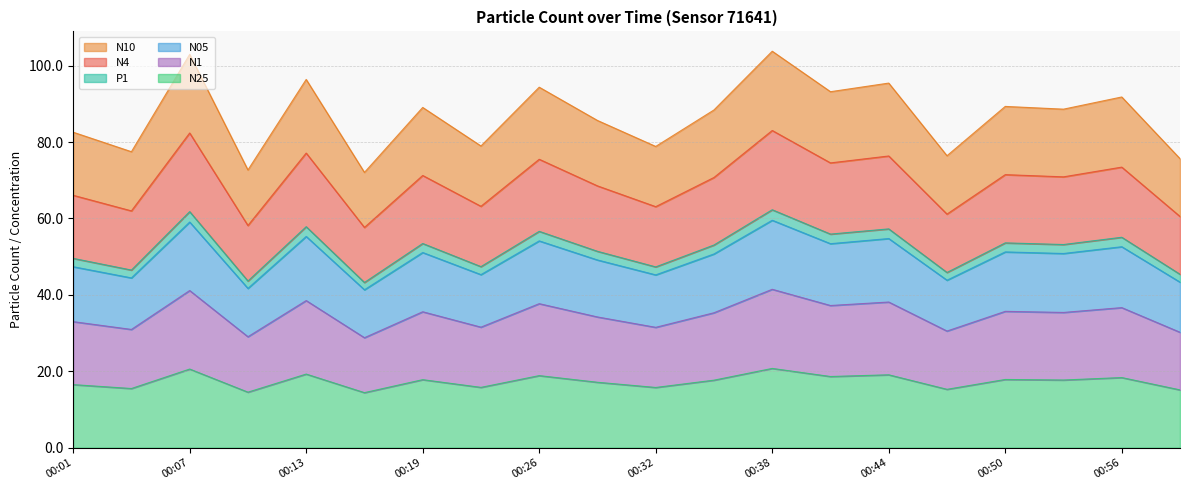

Where does the N10 series first go above 88?

00:07